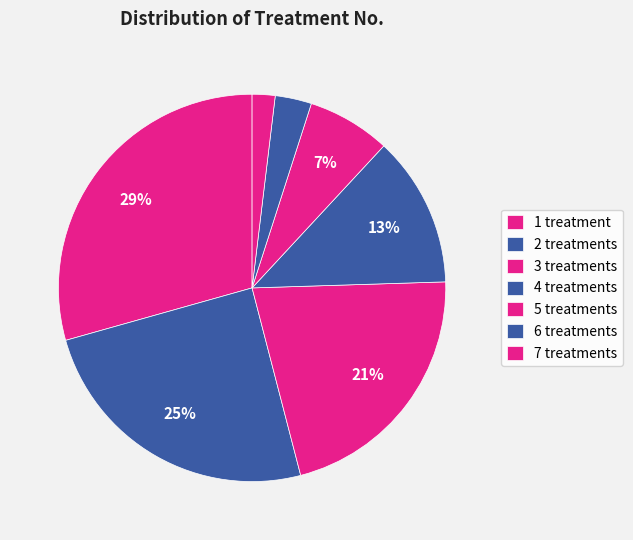

How many slices are in this pie chart?

7